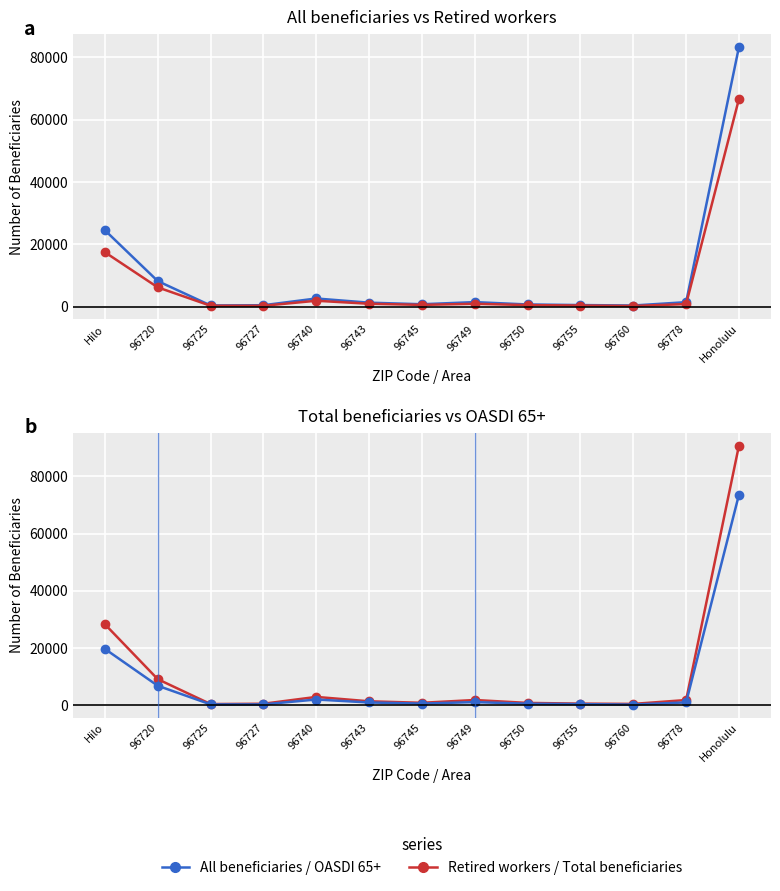

Is the value of Retired workers at 96720 greater than the value of OASDI 65+ at 96749?

Yes